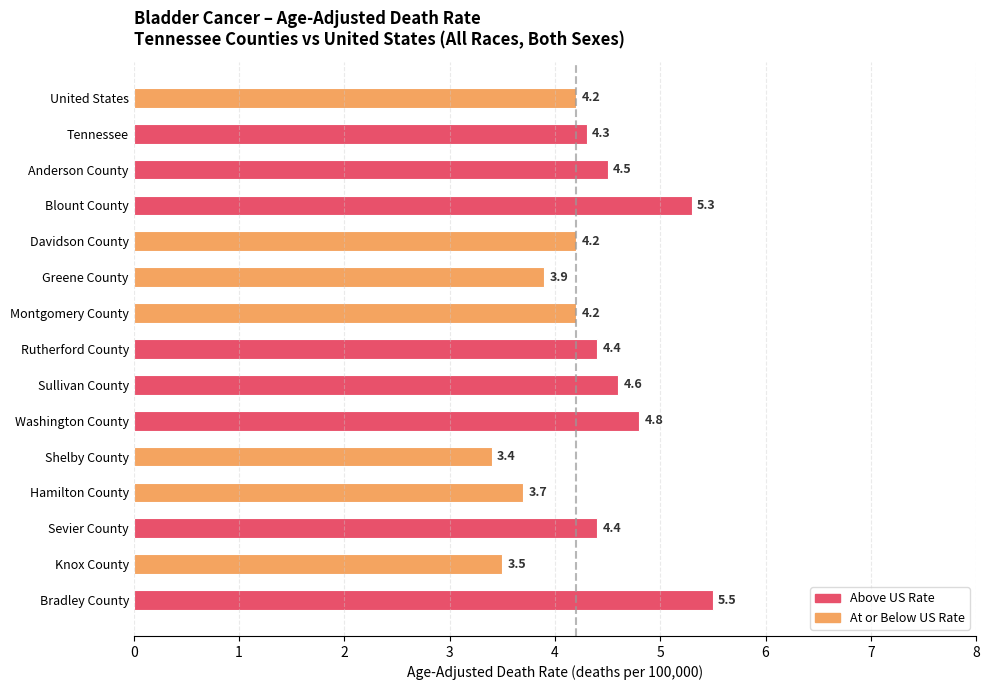

Is it true that the value at Knox County is 5.6?

False